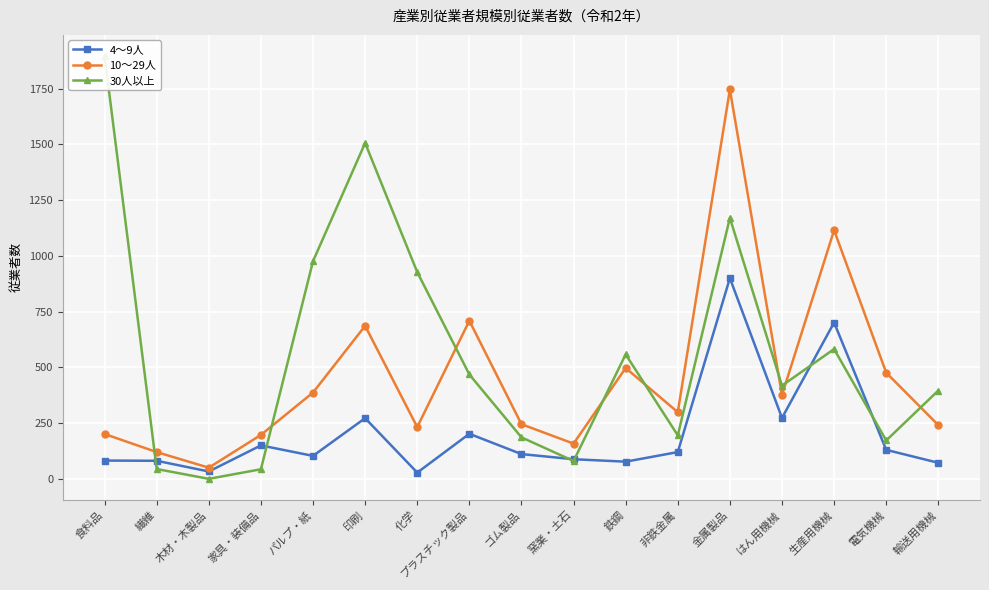

What is the spread (max minus min) of values at プラスチック製品?

507